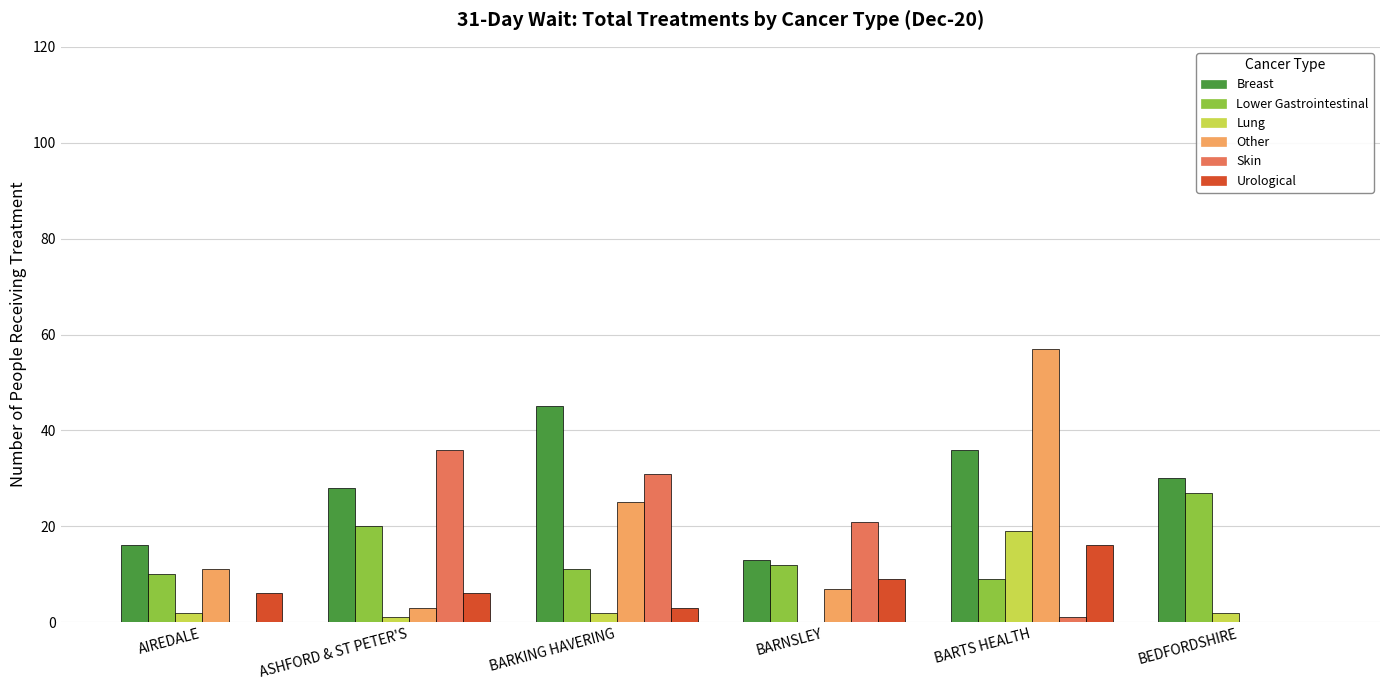

Which series changed the most between ASHFORD & ST PETER'S and BARTS HEALTH?

Other